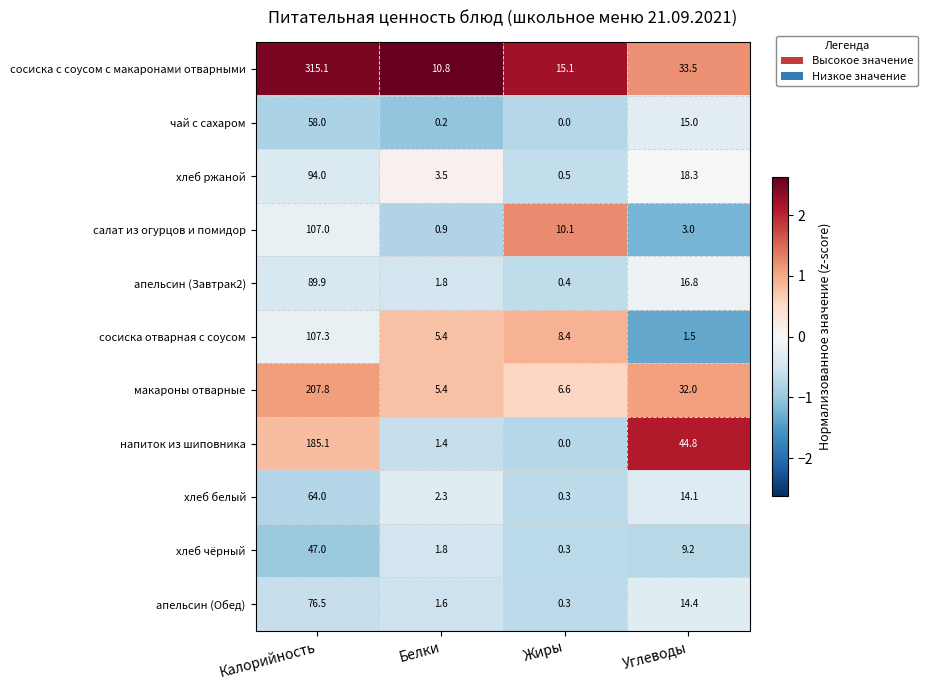

True or false: хлеб чёрный has a value of 16.8 at Калорийность.

False